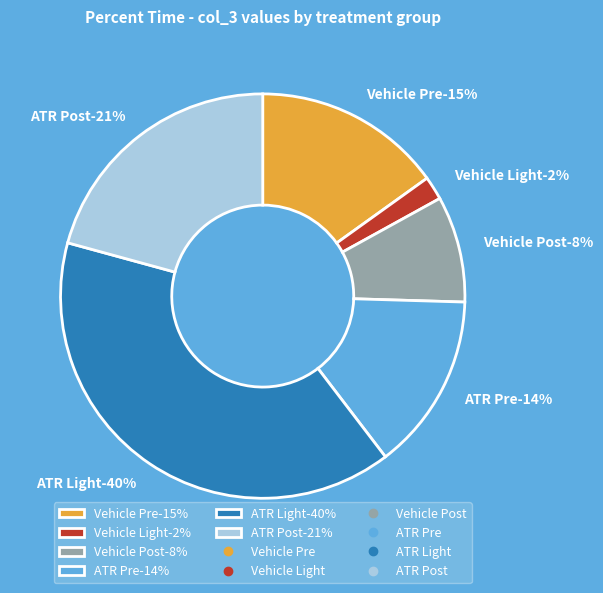

How many segments does this pie chart have?

6